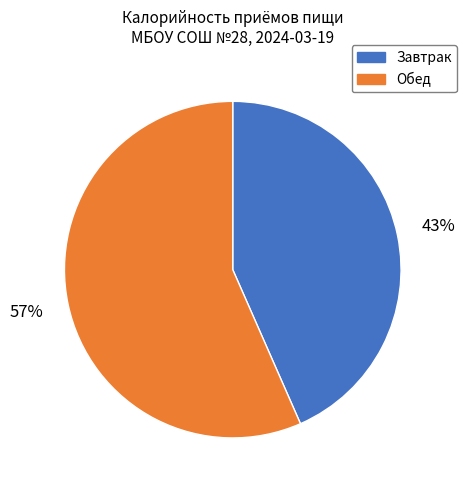

Rank the categories by value from highest to lowest.

Обед, Завтрак